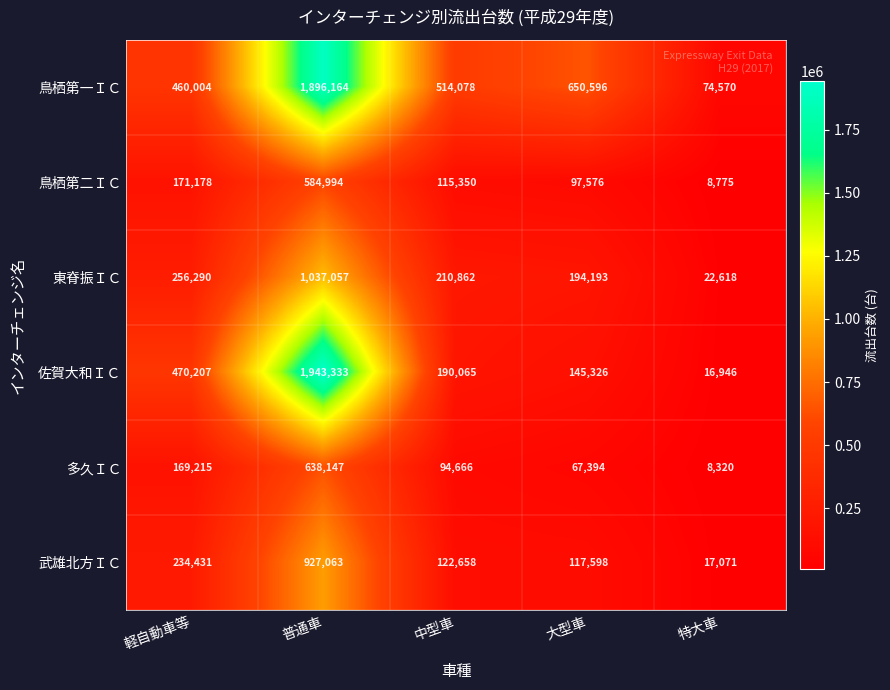

What is the difference between the maximum and minimum values in the 東脊振ＩＣ series?

1014439